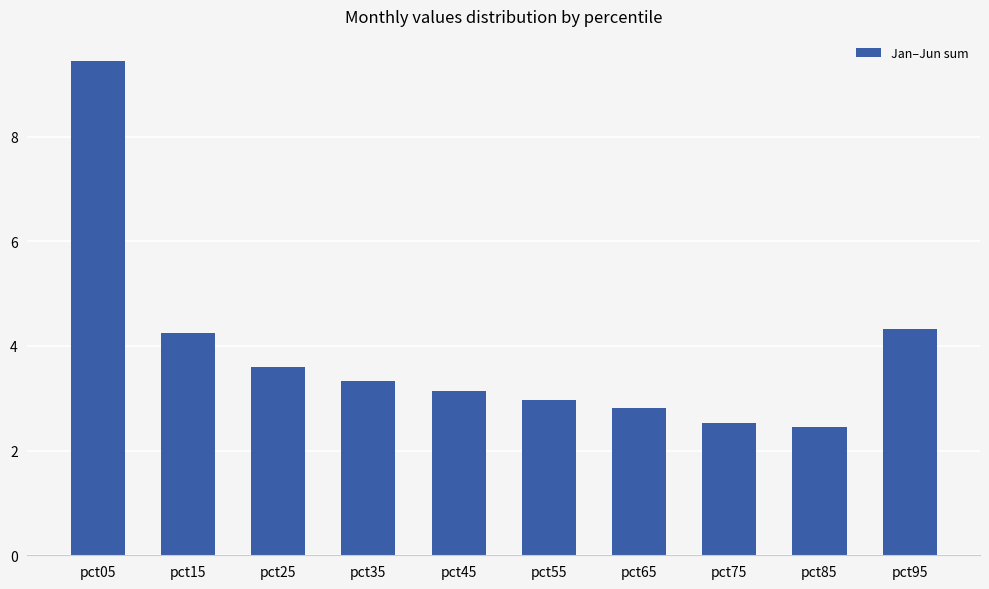

What is the sum of all values?

38.8